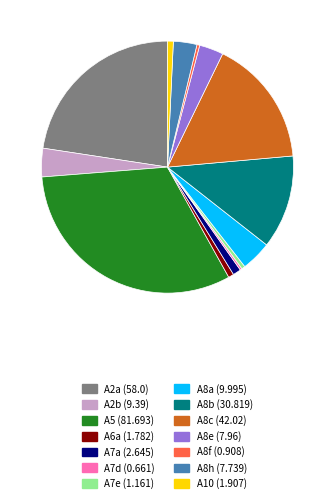

Which category has the biggest portion of the pie?

A5